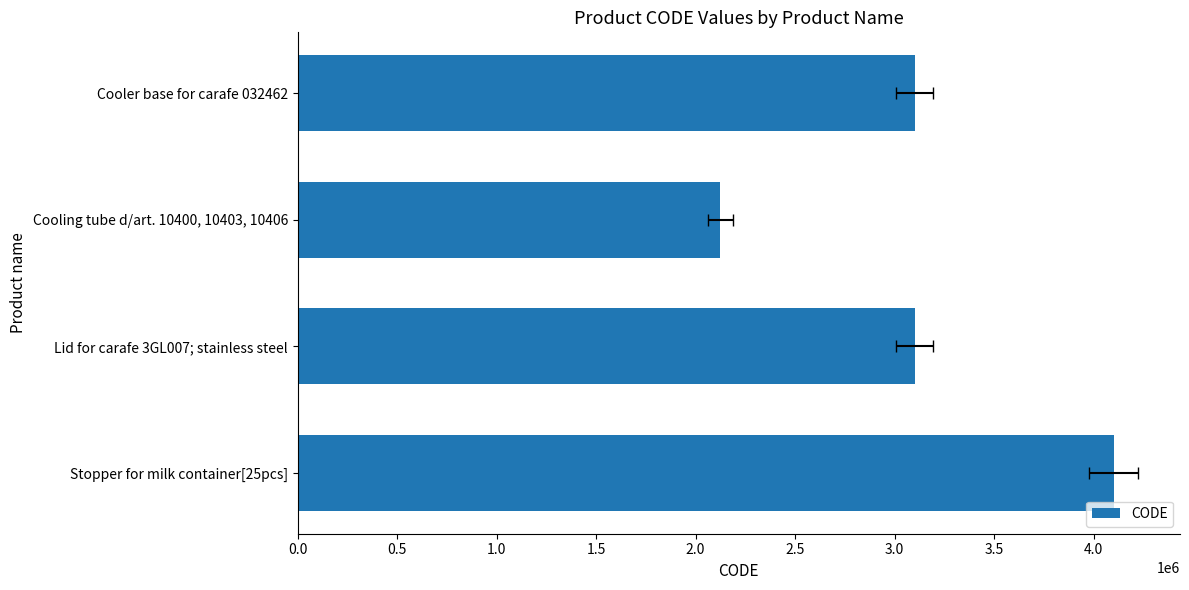

What is the sum of all values?

12426673